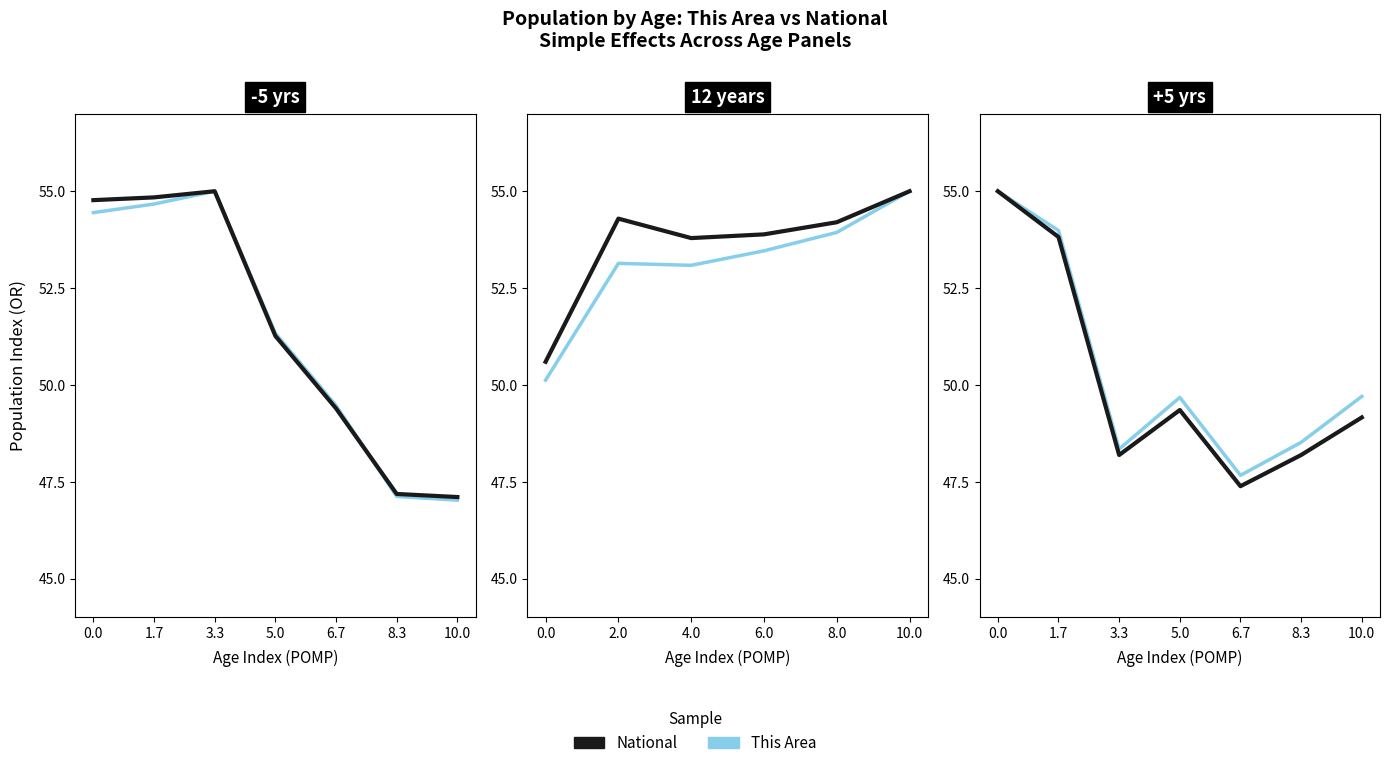

Where is the first local maximum for This Area?

5.0